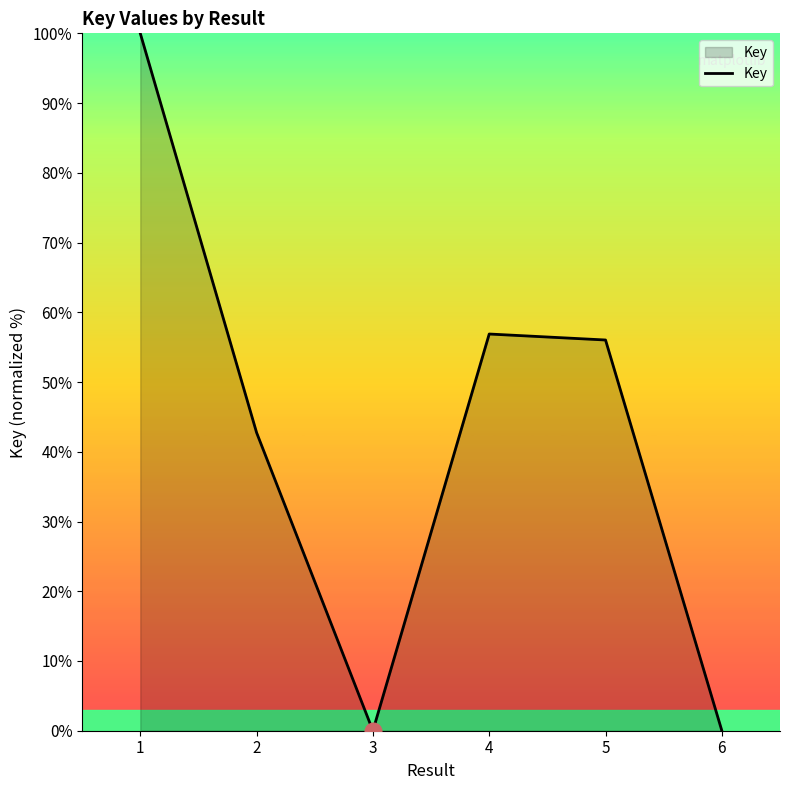

What is the greatest value displayed?

100.0